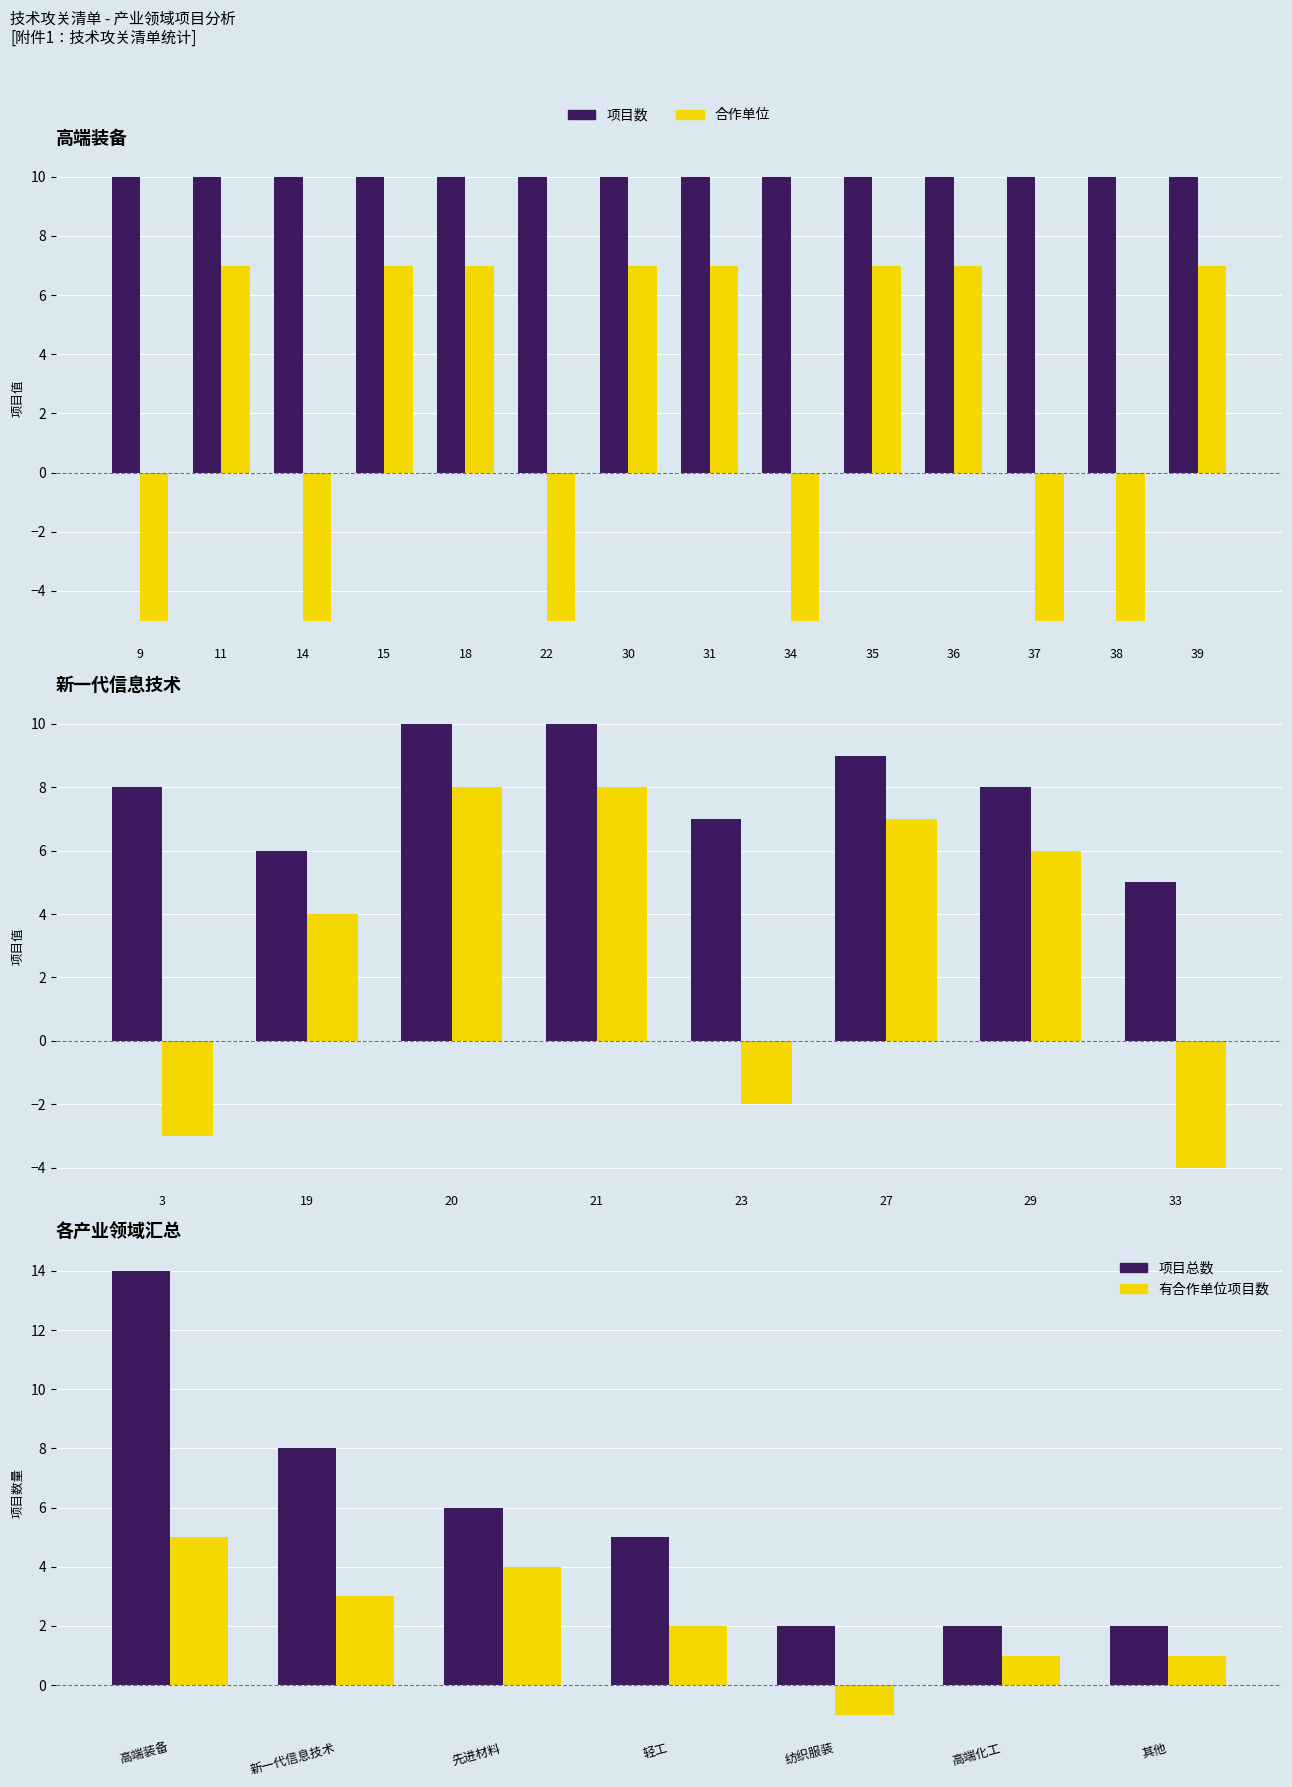

List the labels in order of value, smallest first.

纺织服装, 高端化工, 其他, 轻工, 先进材料, 新一代信息技术, 高端装备